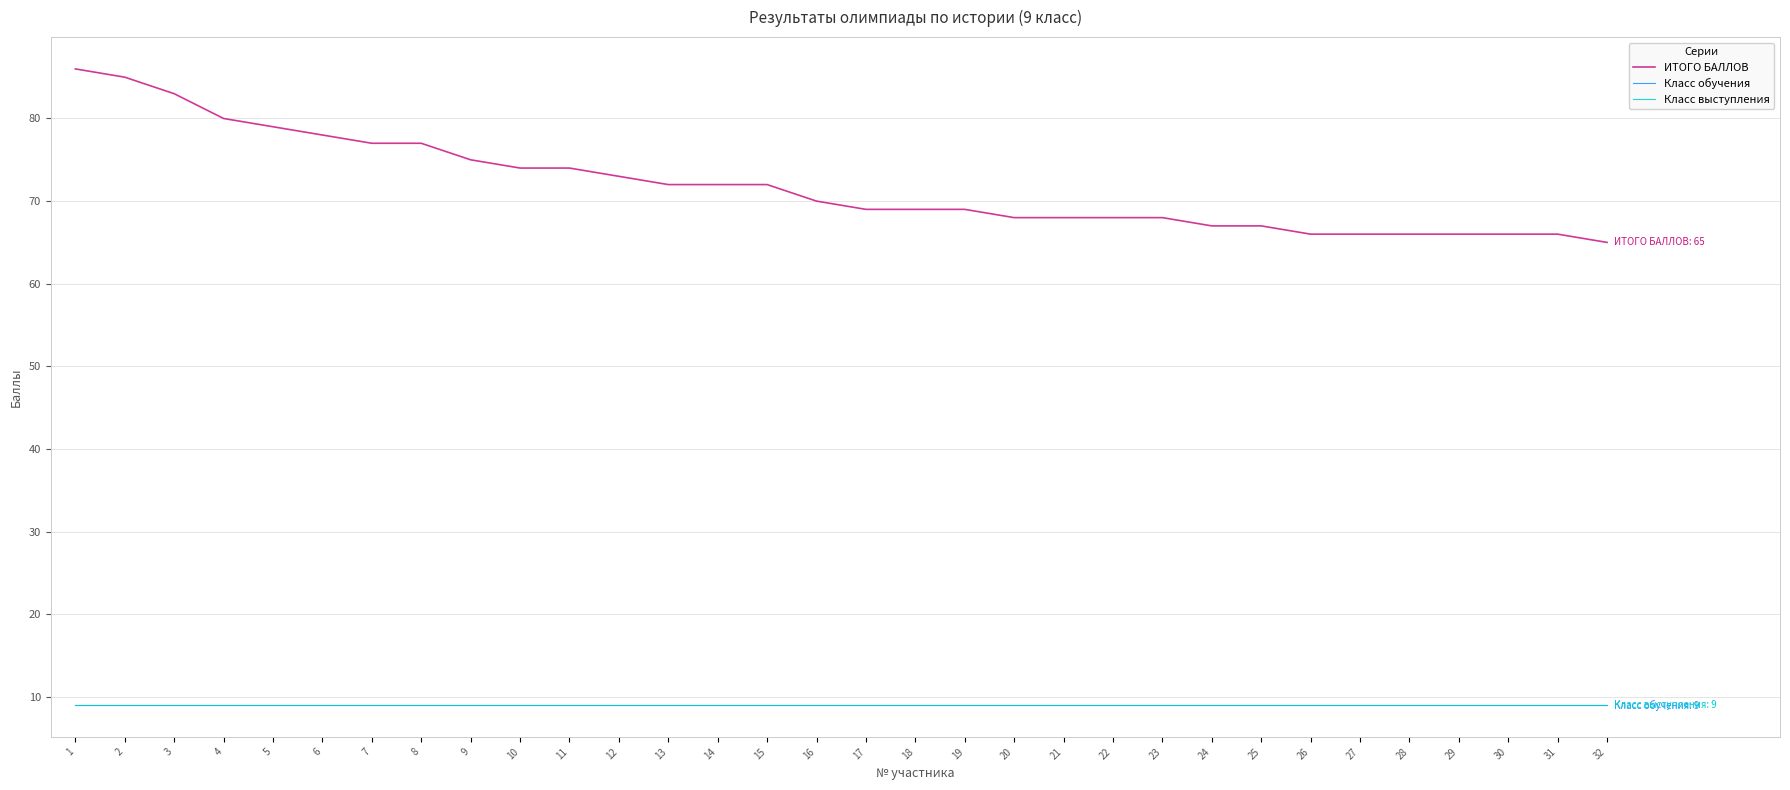

Reading left to right, extract all data points from this chart.

ИТОГО БАЛЛОВ: 1=86	2=85	3=83	4=80	5=79	6=78	7=77	8=77	9=75	10=74	11=74	12=73	13=72	14=72	15=72	16=70	17=69	18=69	19=69	20=68	21=68	22=68	23=68	24=67	25=67	26=66	27=66	28=66	29=66	30=66	31=66	32=65
Класс обучения: 1=9	2=9	3=9	4=9	5=9	6=9	7=9	8=9	9=9	10=9	11=9	12=9	13=9	14=9	15=9	16=9	17=9	18=9	19=9	20=9	21=9	22=9	23=9	24=9	25=9	26=9	27=9	28=9	29=9	30=9	31=9	32=9
Класс выступления: 1=9	2=9	3=9	4=9	5=9	6=9	7=9	8=9	9=9	10=9	11=9	12=9	13=9	14=9	15=9	16=9	17=9	18=9	19=9	20=9	21=9	22=9	23=9	24=9	25=9	26=9	27=9	28=9	29=9	30=9	31=9	32=9